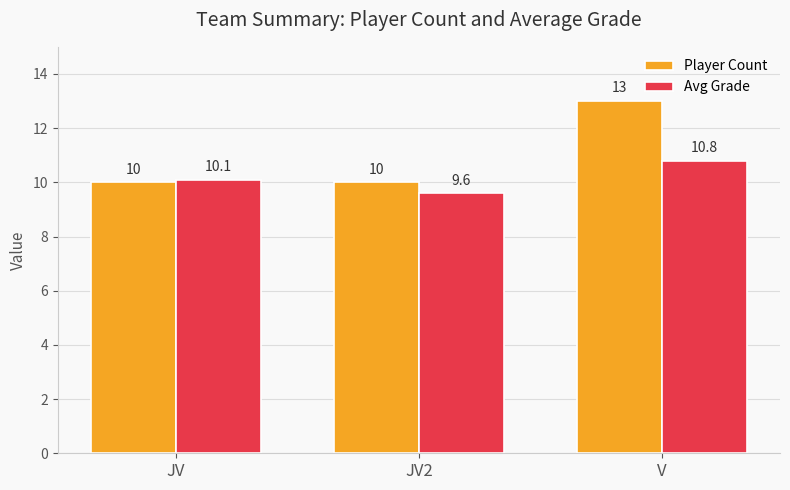

What is the difference between the maximum and minimum values in the Player Count series?

3.0